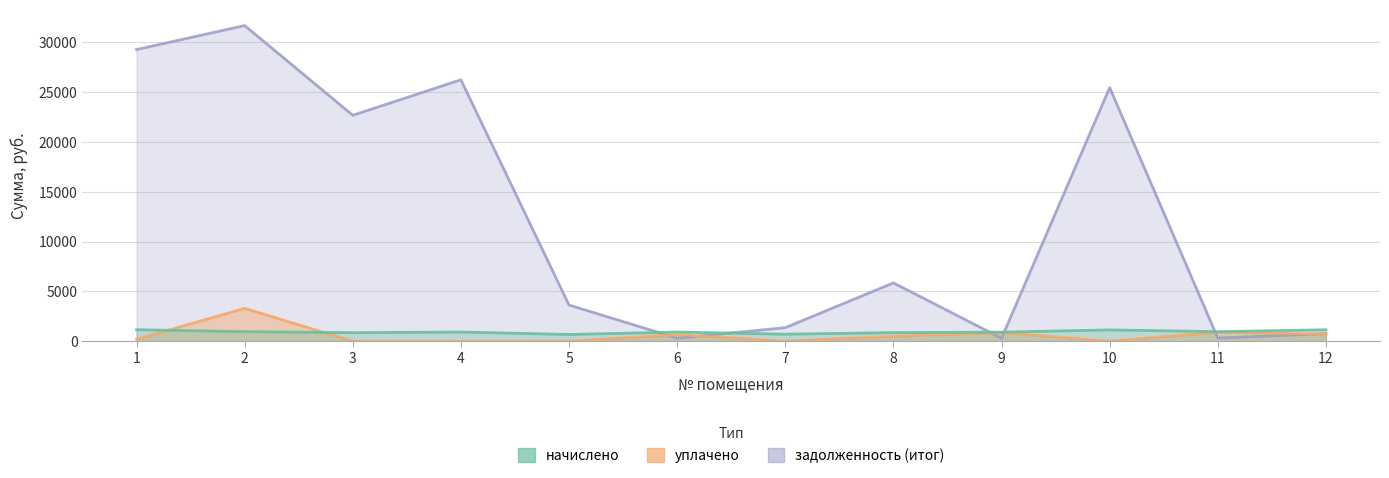

Reading left to right, extract all data points from this chart.

начислено: 1=1158.6	2=968.1	3=862.8	4=927.8	5=681.3	6=927.8	7=710.4	8=869.5	9=914.3	10=1142.9	11=963.6	12=1154.1
уплачено: 1=200.0	2=3304.8	3=0.0	4=0.0	5=0.0	6=661.4	7=0.0	8=500.0	9=862.9	10=0.0	11=909.5	12=705.0
задолженность_итог: 1=29276.4	2=31682.8	3=22681.7	4=26240.6	5=3637.7	6=309.3	7=1365.9	8=5858.4	9=304.8	10=25456.8	11=321.2	12=769.0